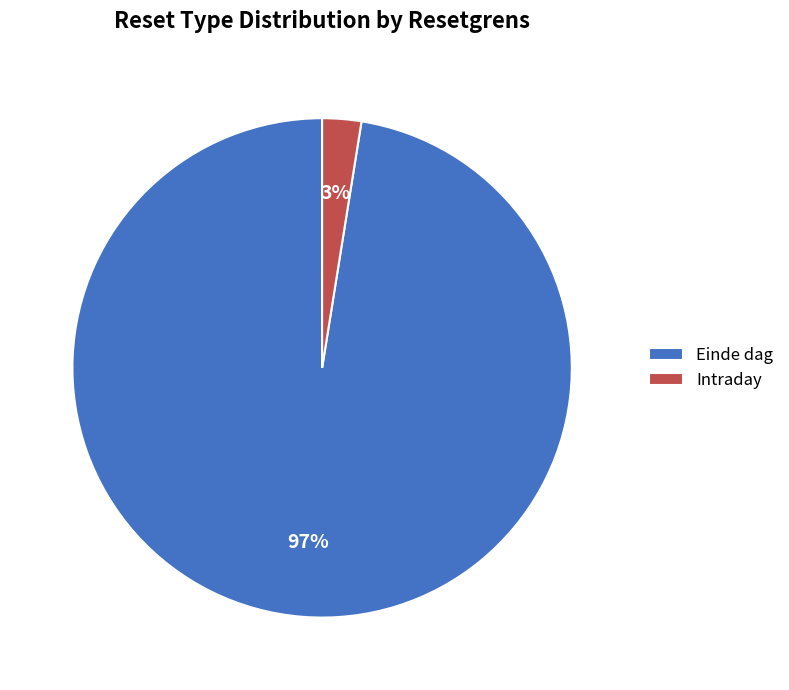

Between Intraday and Einde dag, which is larger?

Einde dag